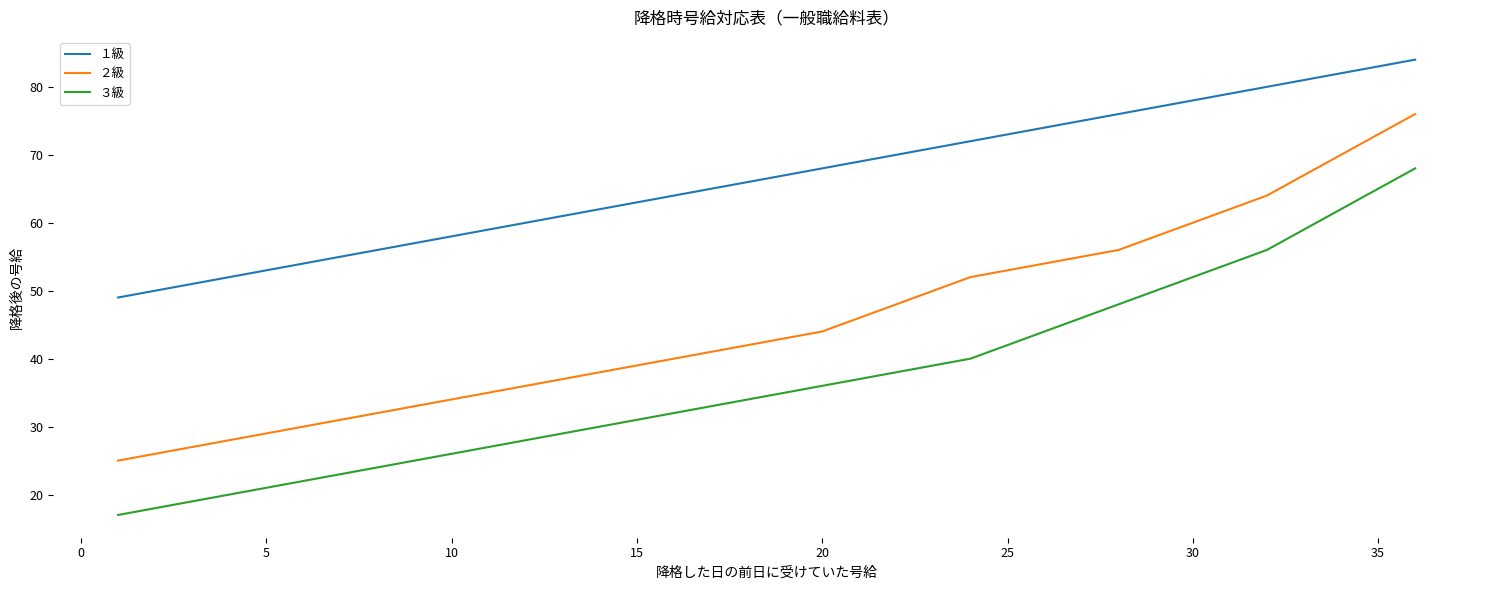

What is the greatest value displayed?

84